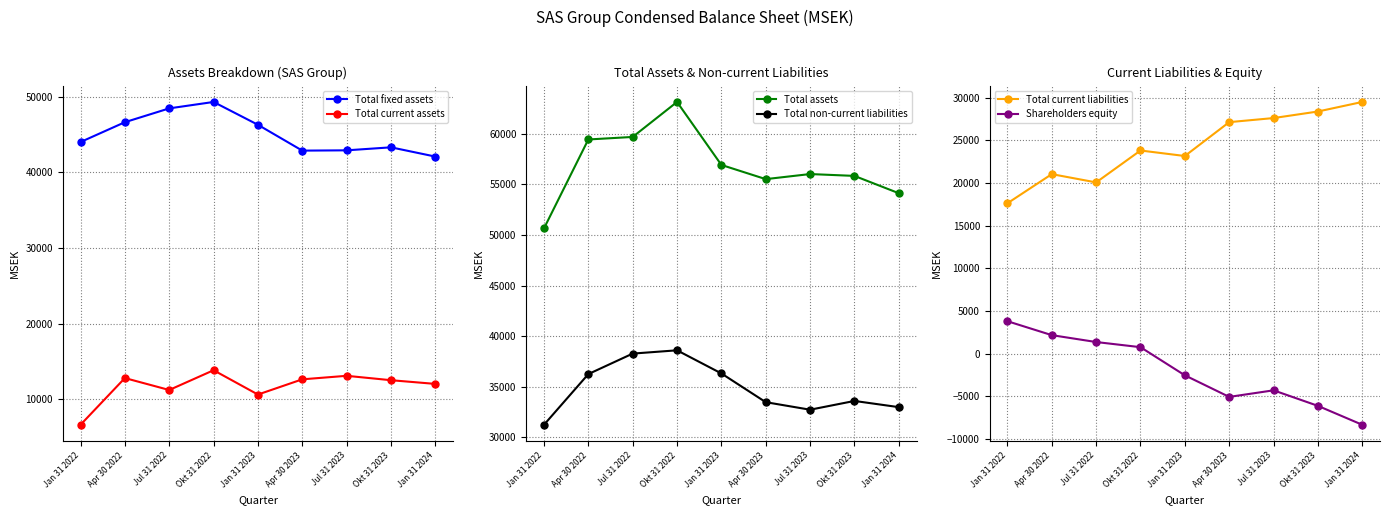

Where is the first local minimum for Total fixed assets?

Apr 30 2023